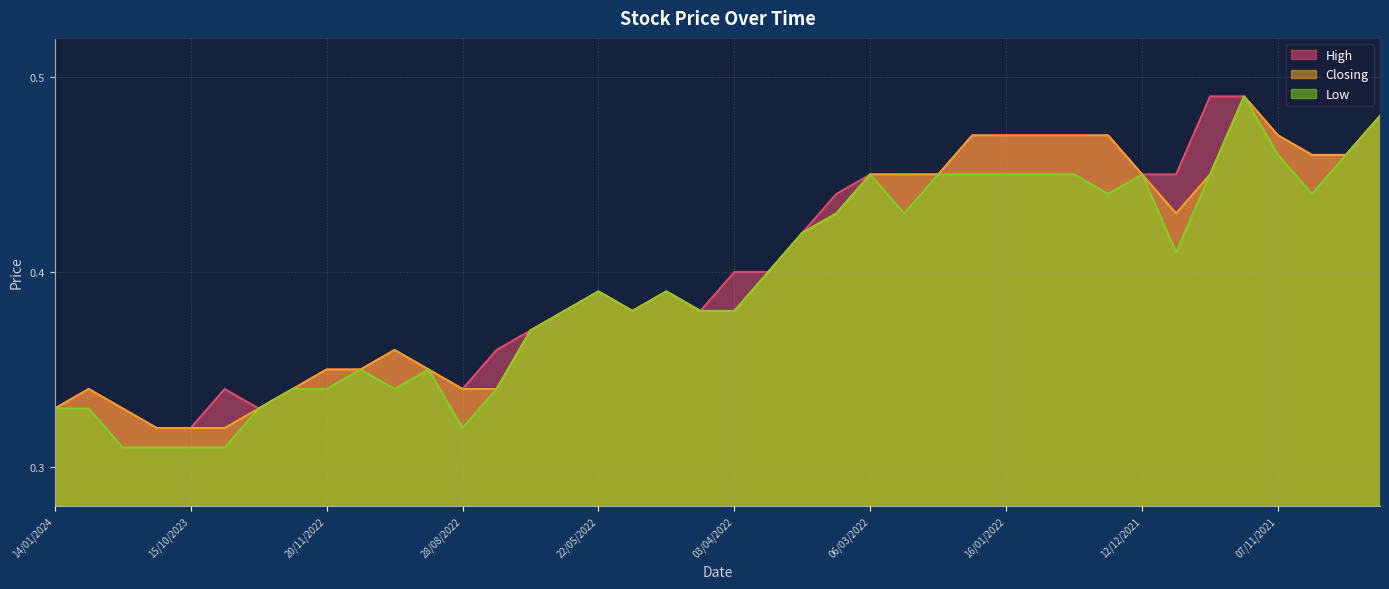

At which category does Low reach its first local peak?

06/11/2022